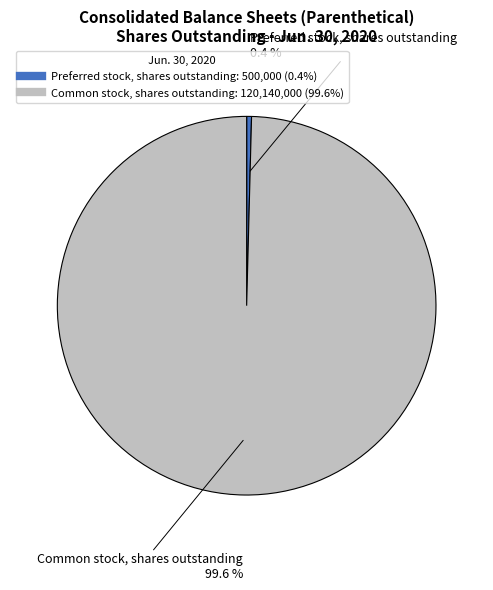

To the nearest percent, what is the difference between the largest and smallest slice percentages?

99%